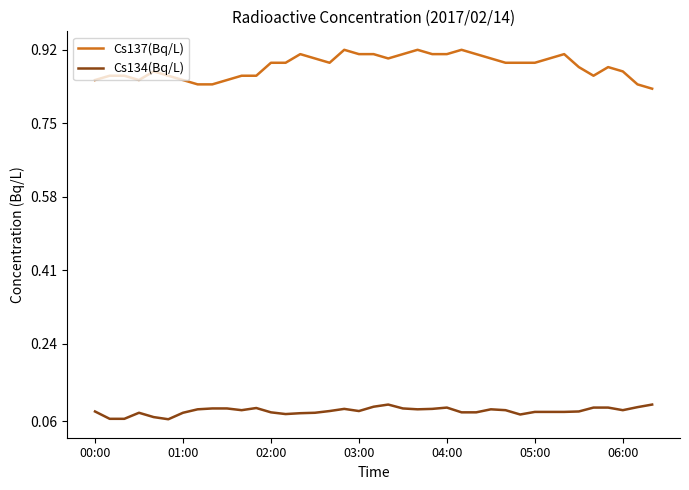

Which series has the largest range (max minus min)?

Cs137(Bq/L)